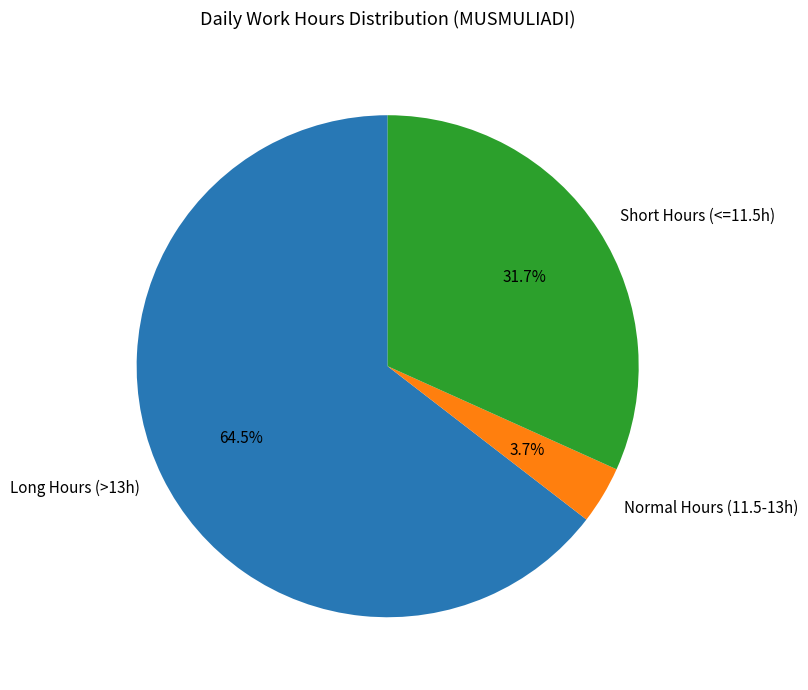

Between Long Hours (>13h) and Normal Hours (11.5-13h), which is larger?

Long Hours (>13h)